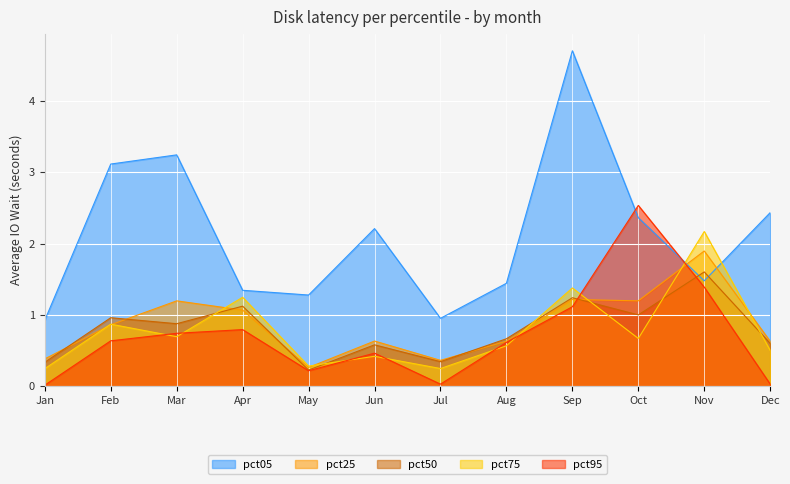

True or false: pct50 and pct75 cross at least once.

True